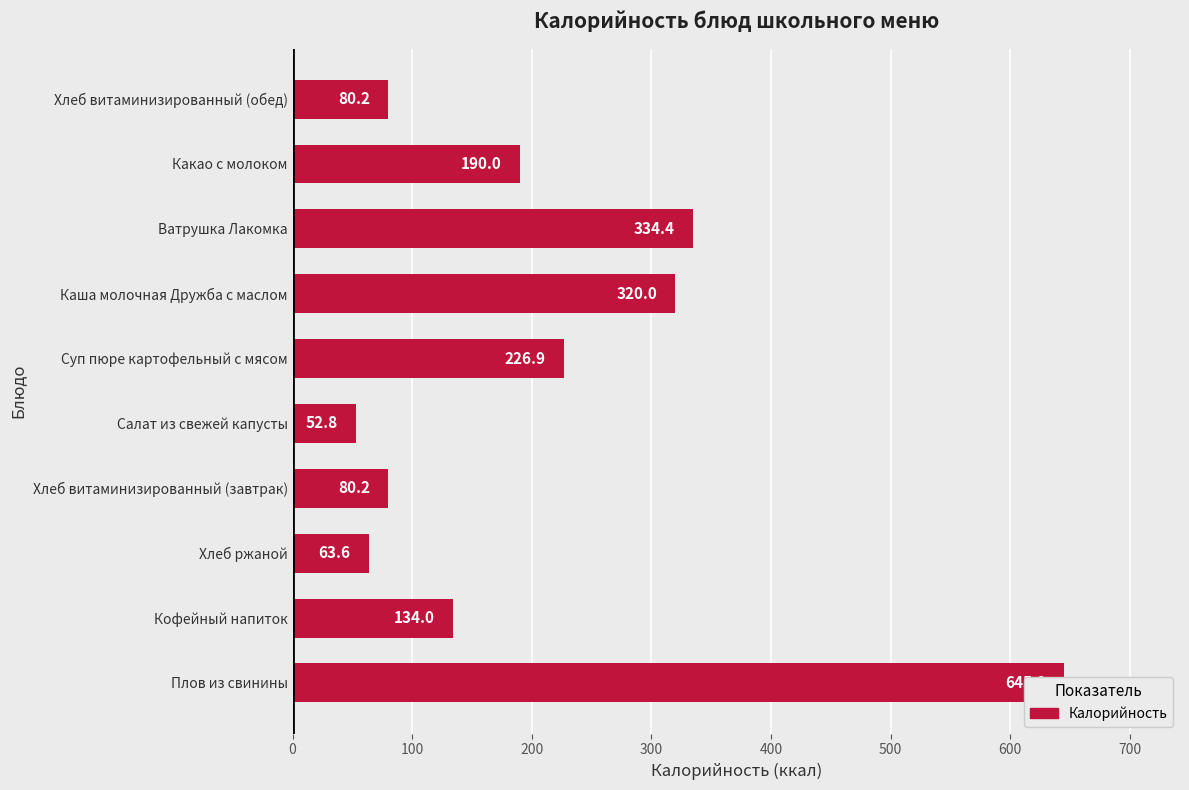

What is the average value?

212.7